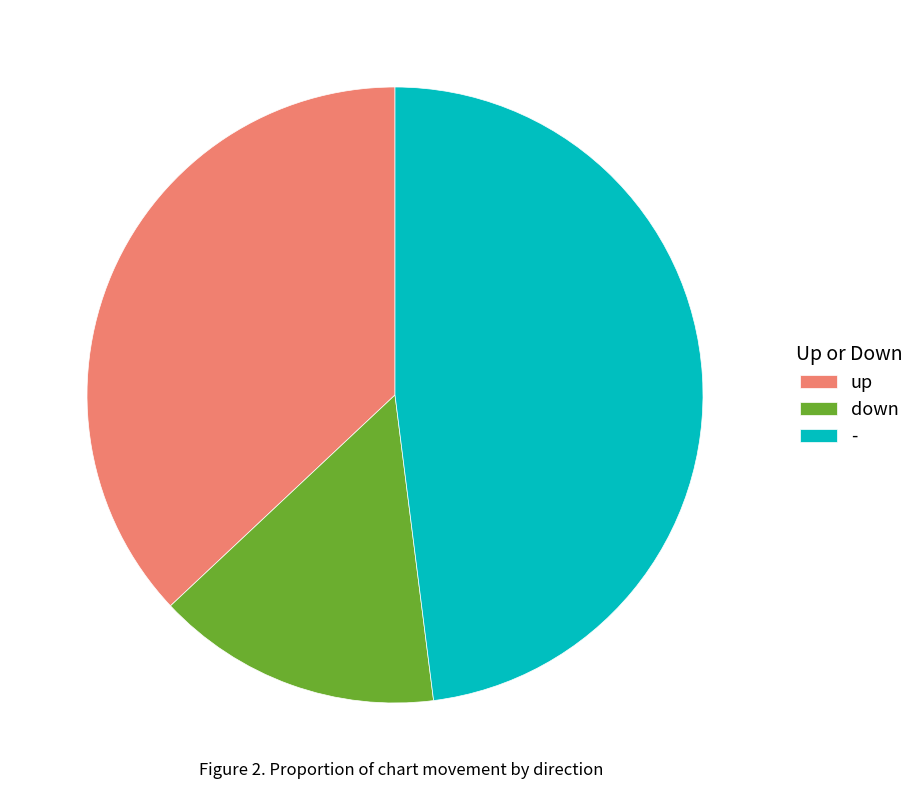

Is the sum of up and down greater than half?

Yes